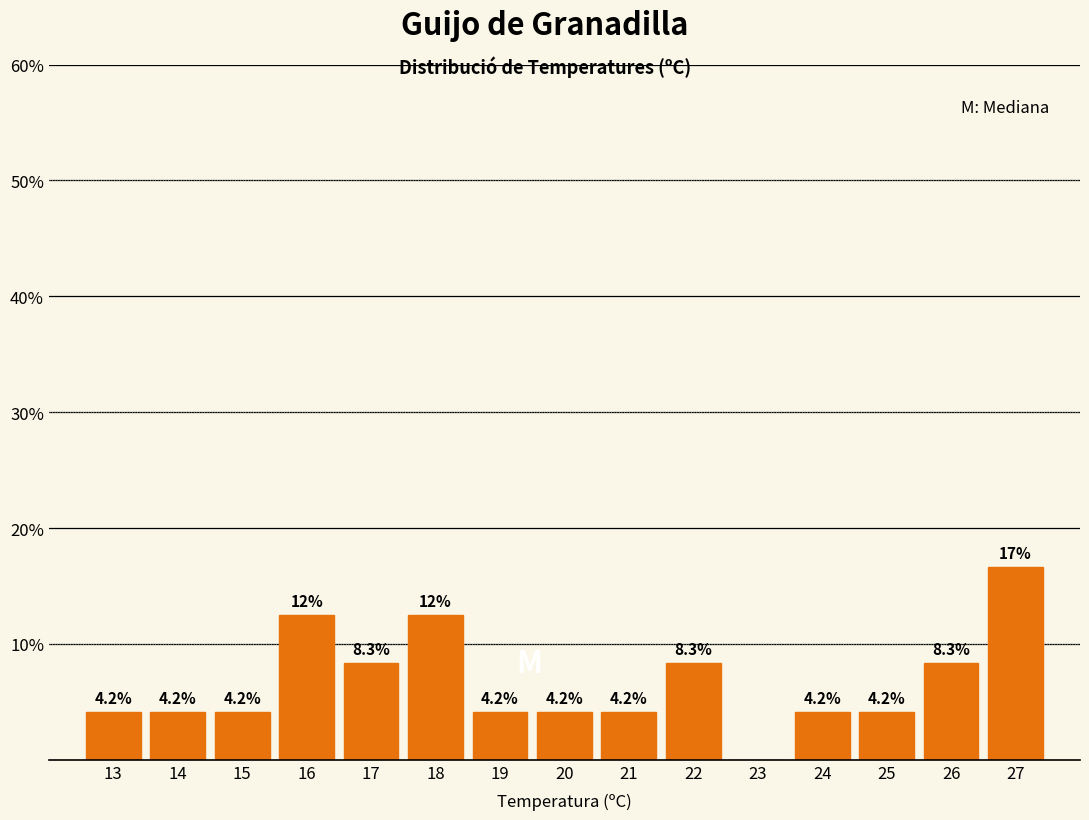

Reading left to right, what are all the values shown in this chart?

13=4.2	14=4.2	15=4.2	16=12.5	17=8.3	18=12.5	19=4.2	20=4.2	21=4.2	22=8.3	23=0.0	24=4.2	25=4.2	26=8.3	27=16.7